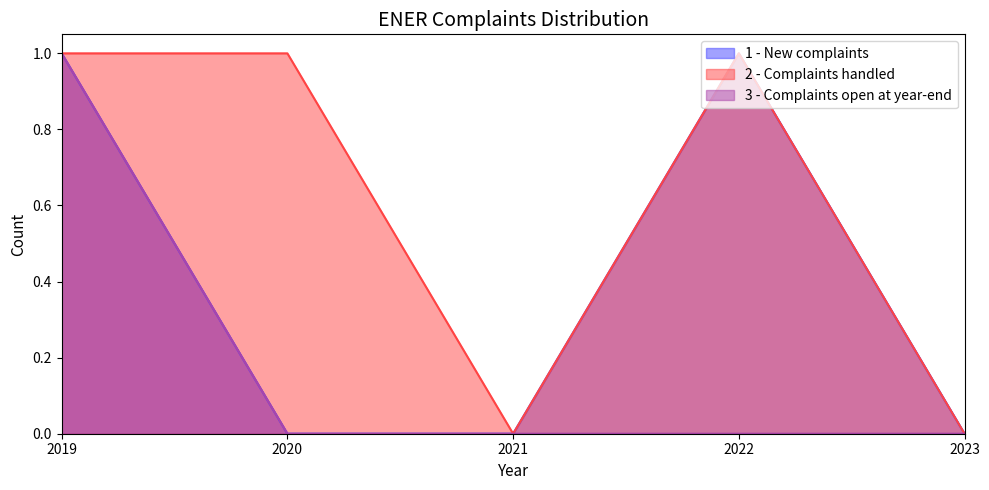

What is the sum of the 2 - Complaints handled values at 2023 and 2022?

1